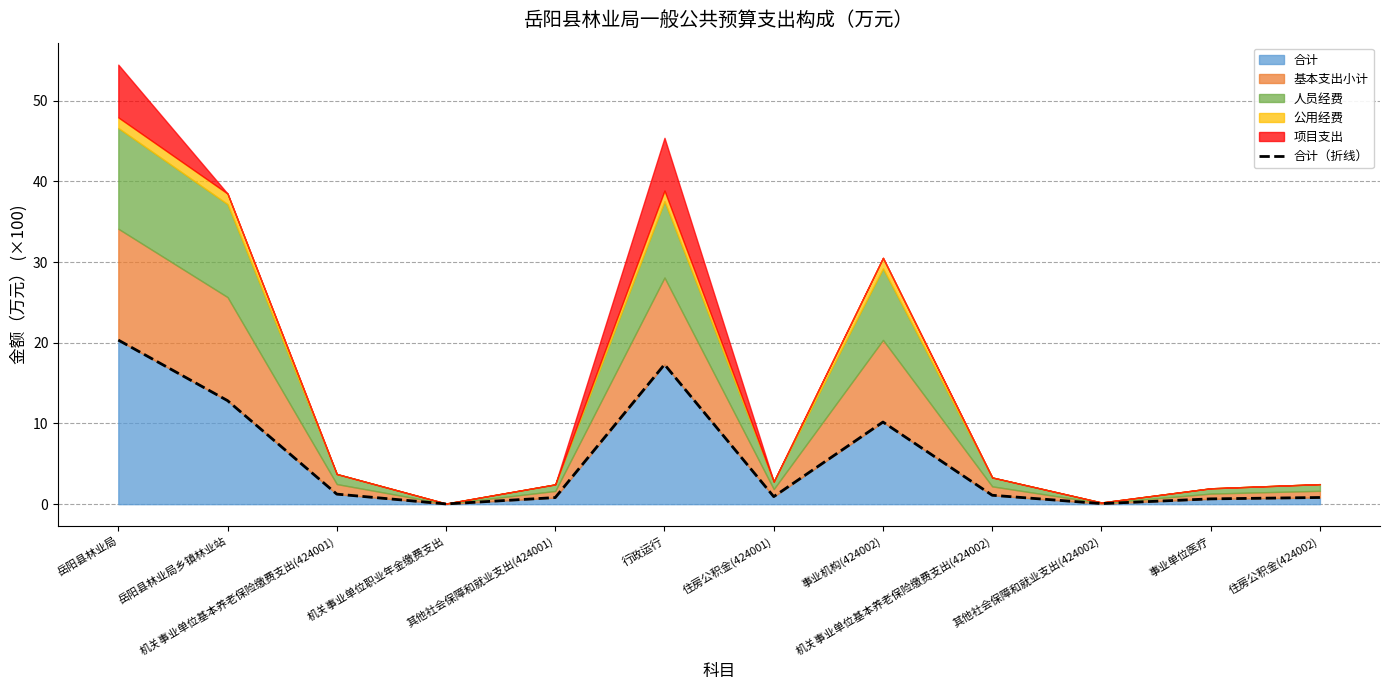

Reading right to left, what are all the values shown in this chart?

住房公积金(424002)=0.8	事业单位医疗=0.7	其他社会保障和就业支出(424002)=0.1	机关事业单位基本养老保险缴费支出(424002)=1.1	事业机构(424002)=10.2	住房公积金(424001)=0.9	行政运行=17.3	其他社会保障和就业支出(424001)=0.8	机关事业单位职业年金缴费支出=0.0	机关事业单位基本养老保险缴费支出(424001)=1.2	岳阳县林业局乡镇林业站=12.8	岳阳县林业局=20.3